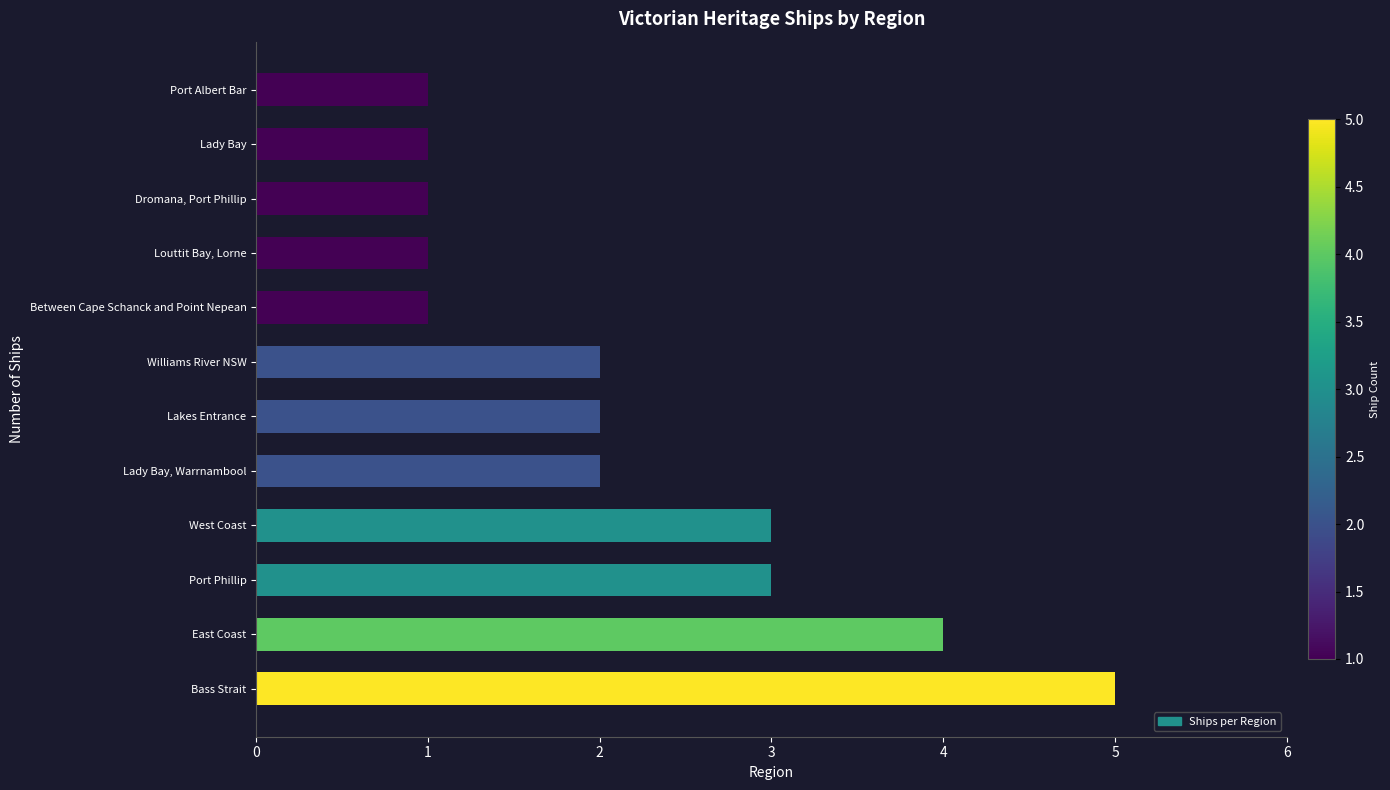

How many data points does each series have?

12